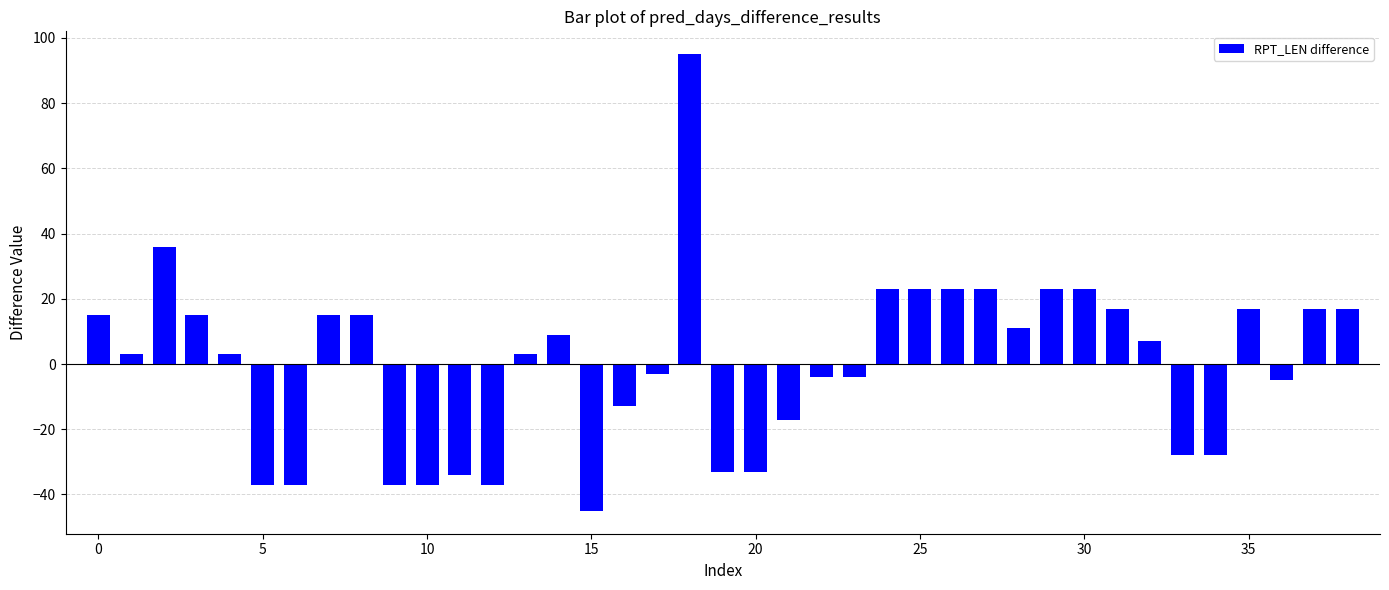

What is the maximum value shown in the chart?

95.0